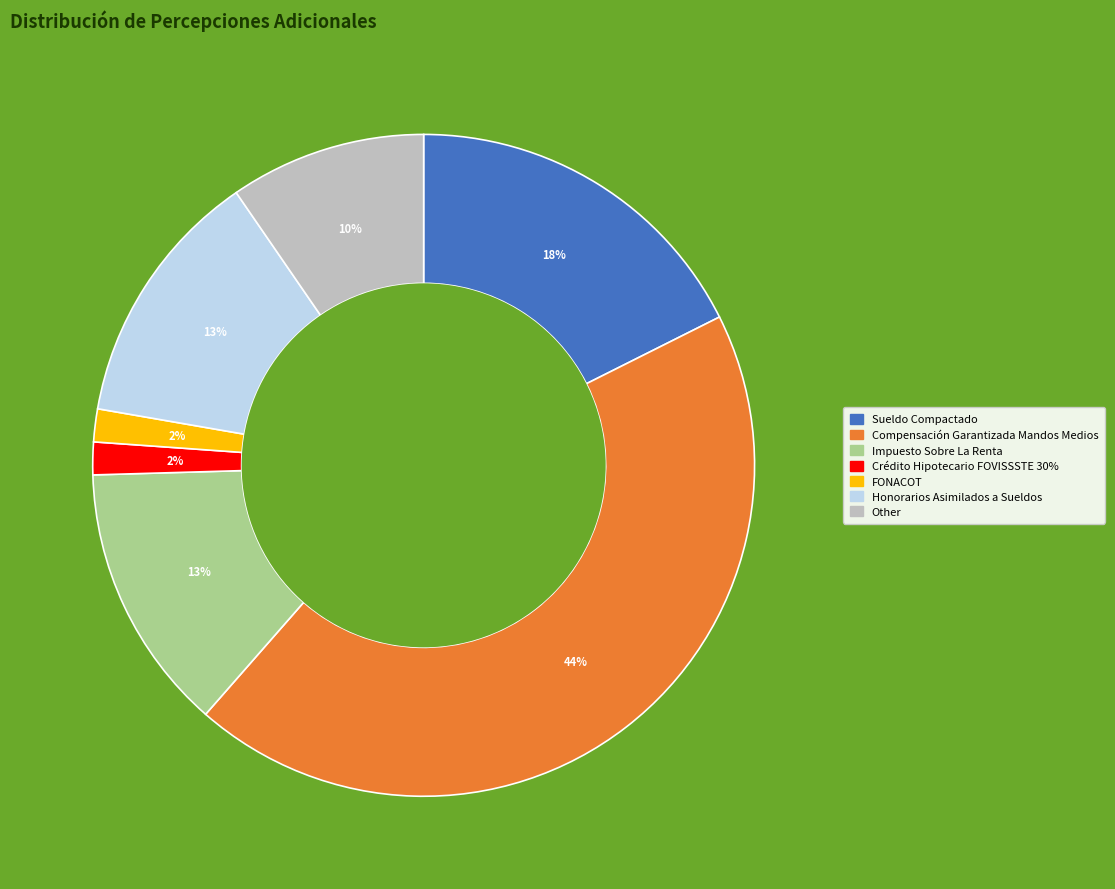

Is there any slice that represents more than half of the pie?

No